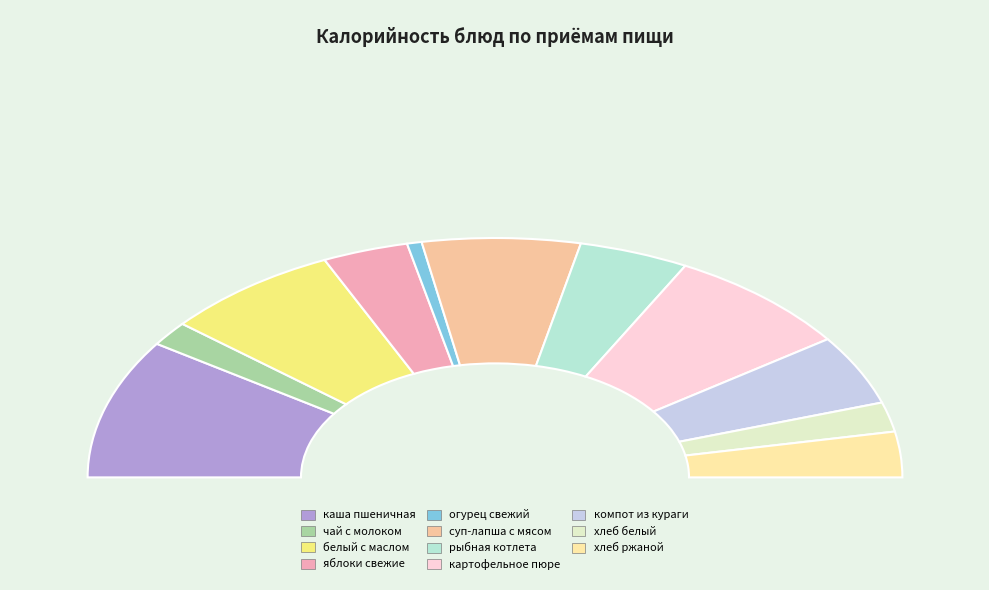

What percentage is the огурец свежий slice, to the nearest percent?

1%